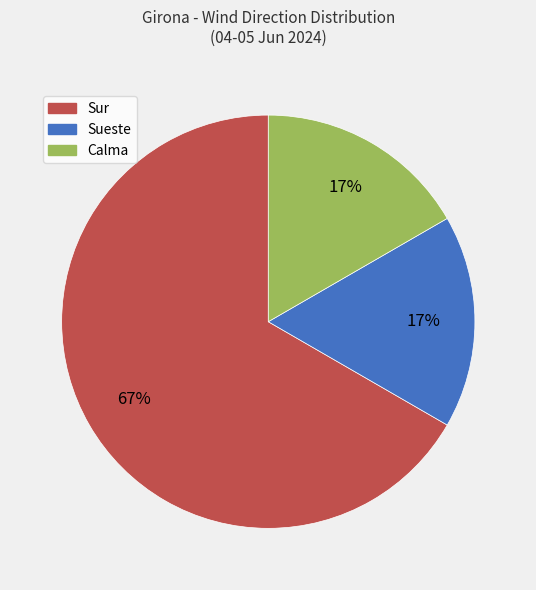

Which slice is the largest?

Sur